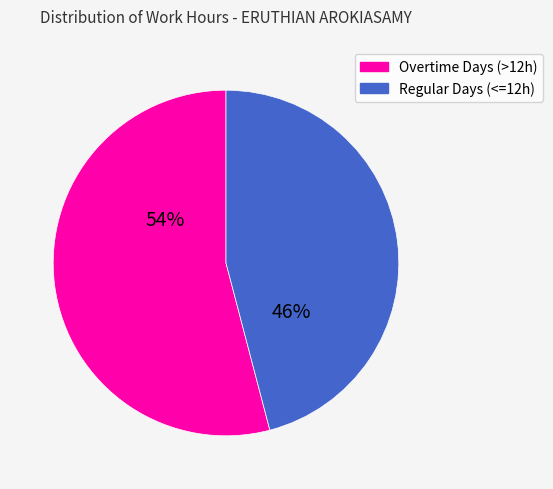

Does any single category account for the majority?

Yes